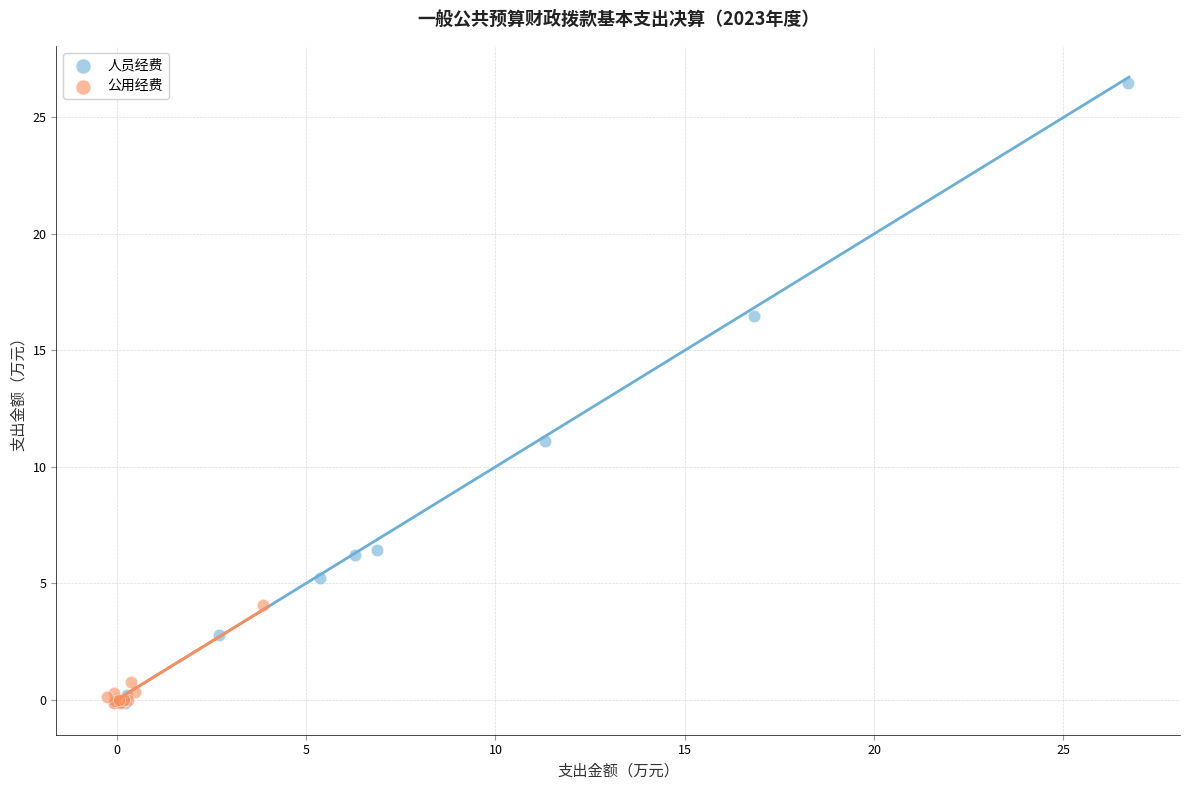

Which series has the widest spread of Y values?

人员经费